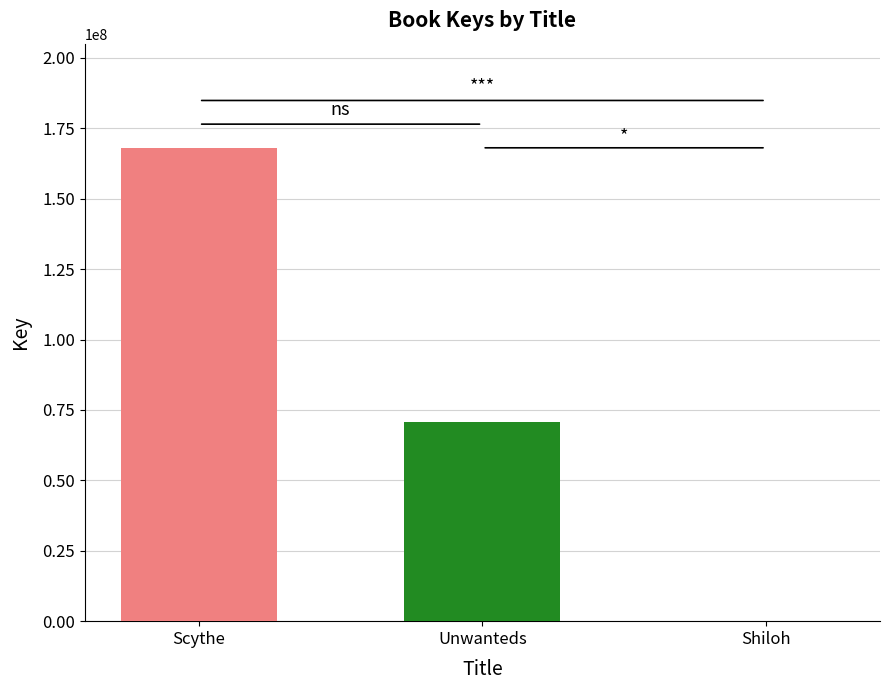

What is the difference between the maximum and minimum values?

168076283